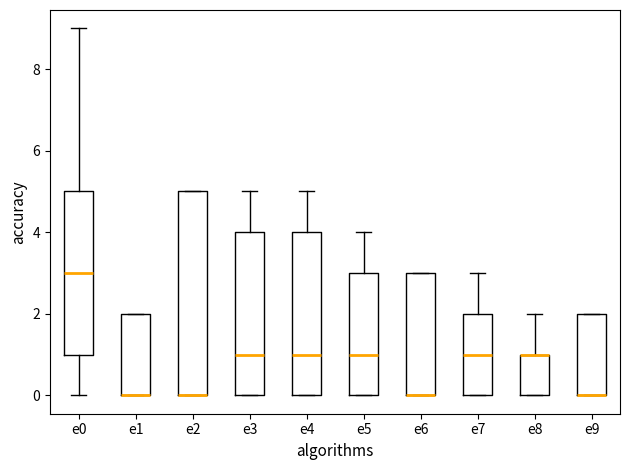

Reading left to right, transcribe this box plot: for each box, give where its median line is, the range the box spans, and where its two whiskers end, as read against the y-axis. The values are not printed on the chart, so give them approximately, as read against the axis.

e0: median 3, box 1 to 5, whiskers 0 to 9
e1: median 0 (drawn on the box's lower edge), box 0 to 2, whiskers 0 to 2
e2: median 0 (drawn on the box's lower edge), box 0 to 5, whiskers 0 to 5
e3: median 1, box 0 to 4, whiskers 0 to 5
e4: median 1, box 0 to 4, whiskers 0 to 5
e5: median 1, box 0 to 3, whiskers 0 to 4
e6: median 0 (drawn on the box's lower edge), box 0 to 3, whiskers 0 to 3
e7: median 1, box 0 to 2, whiskers 0 to 3
e8: median 1 (drawn on the box's upper edge), box 0 to 1, whiskers 0 to 2
e9: median 0 (drawn on the box's lower edge), box 0 to 2, whiskers 0 to 2